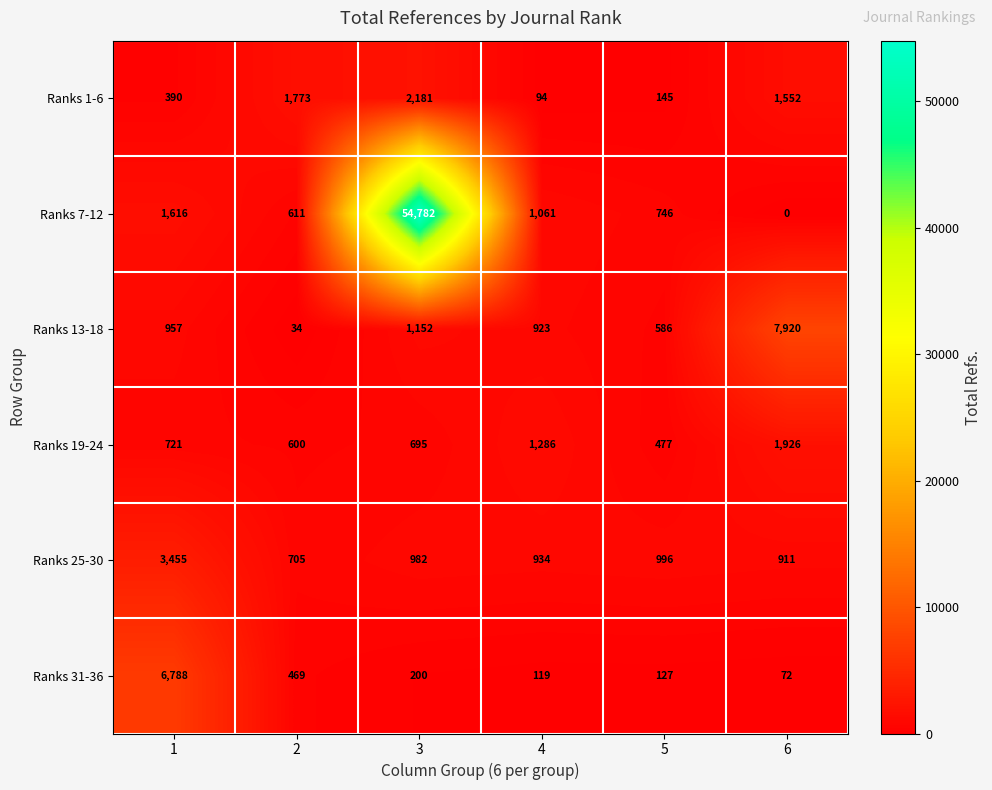

Rank the series by their maximum value, from highest to lowest.

Ranks 7-12, Ranks 13-18, Ranks 31-36, Ranks 25-30, Ranks 1-6, Ranks 19-24